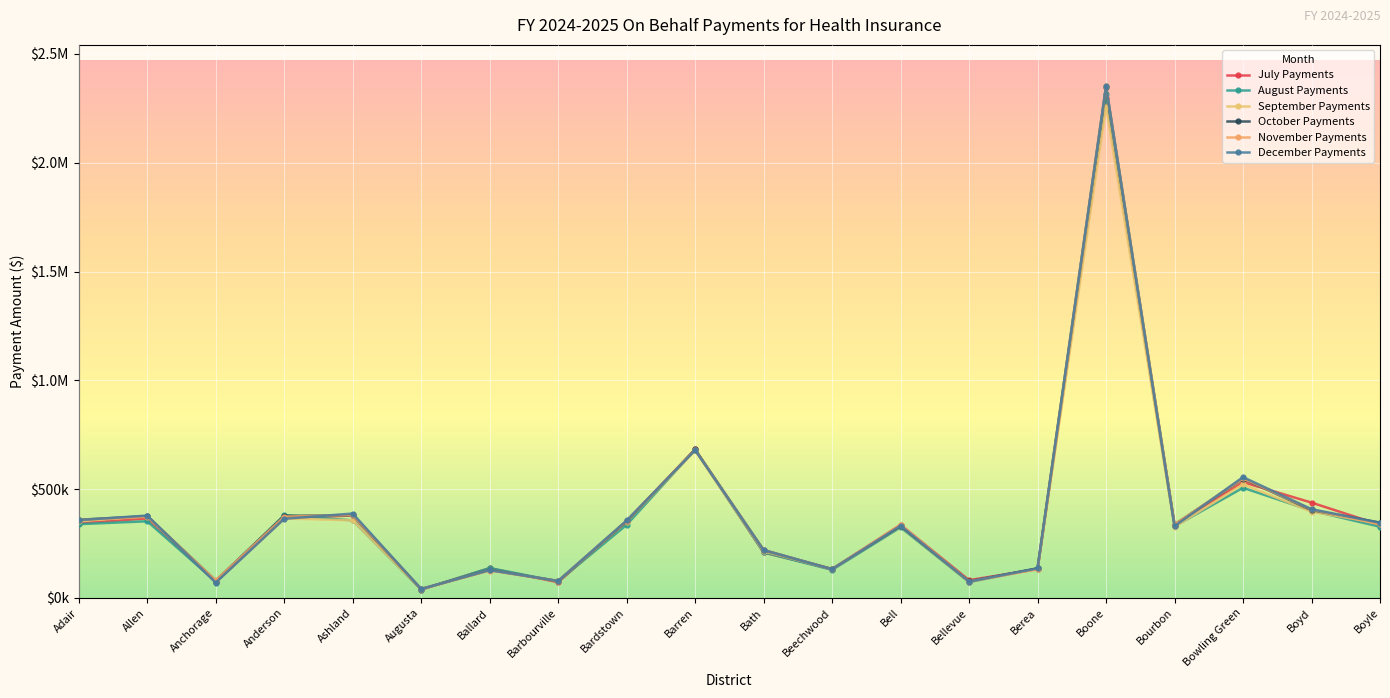

Which series changed the most between Bowling Green and Boyle?

November Payments